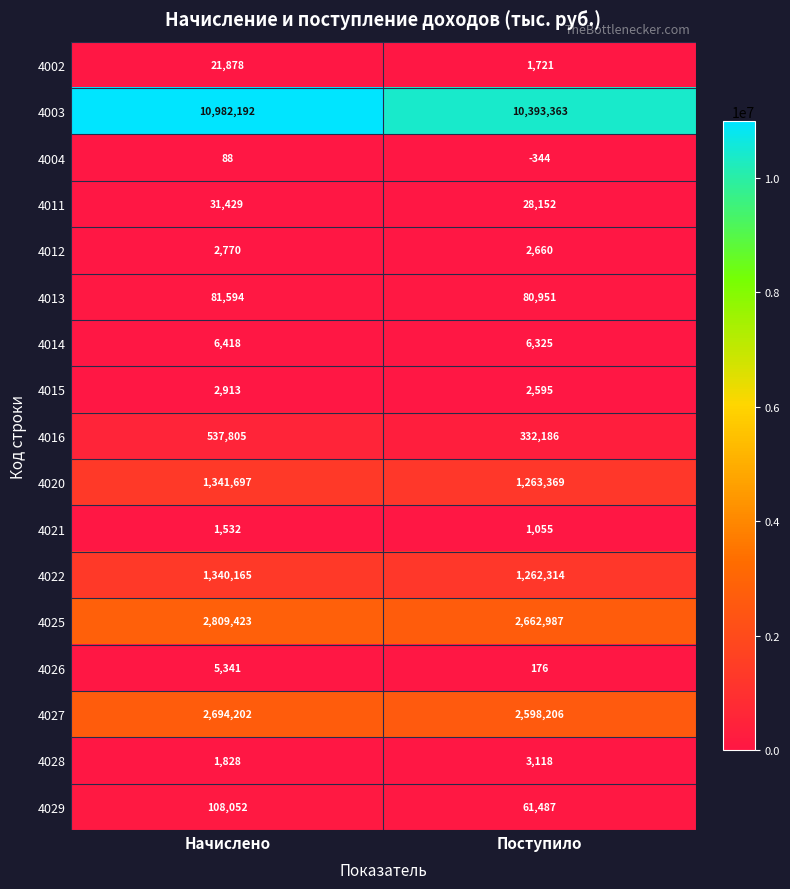

Count the number of categories in the chart.

2